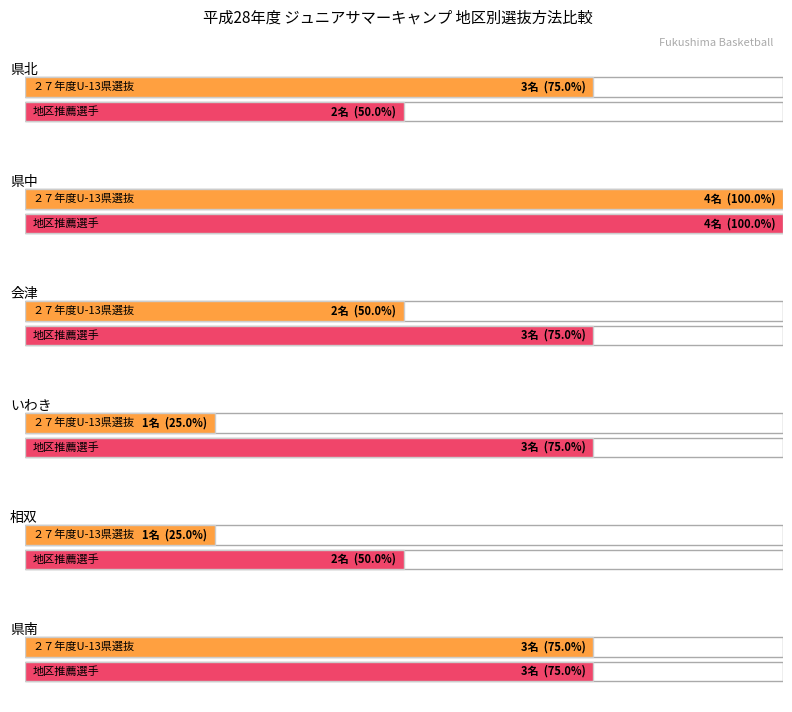

What is the label of the 8th bar from the right?

県北